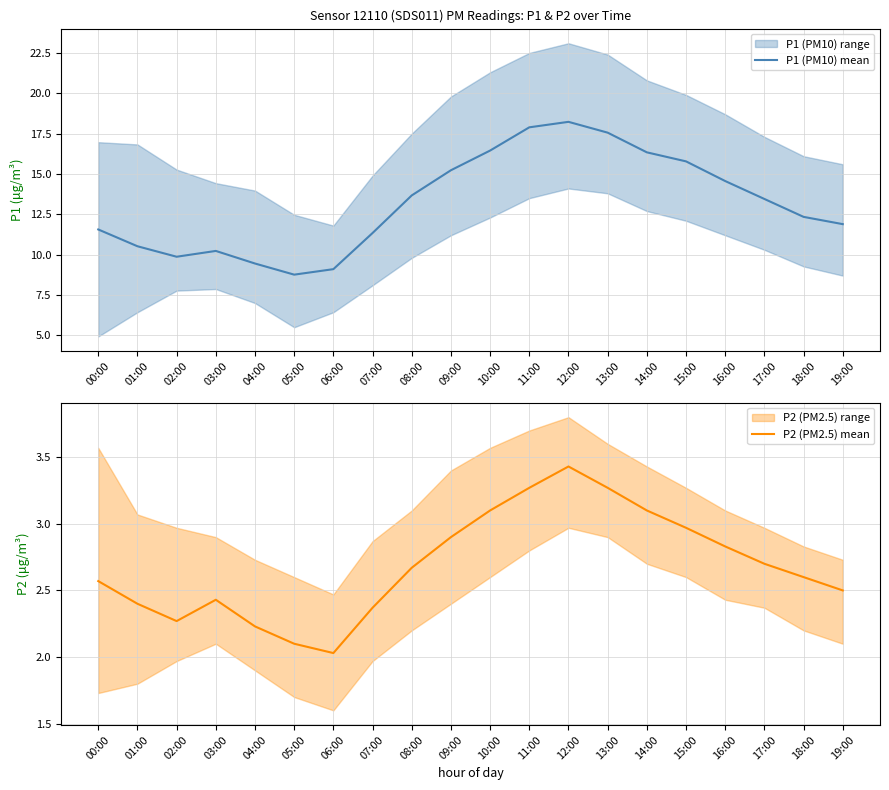

Rank the series at 10:00 from lowest to highest value.

P2 (PM2.5) mean, P1 (PM10) mean